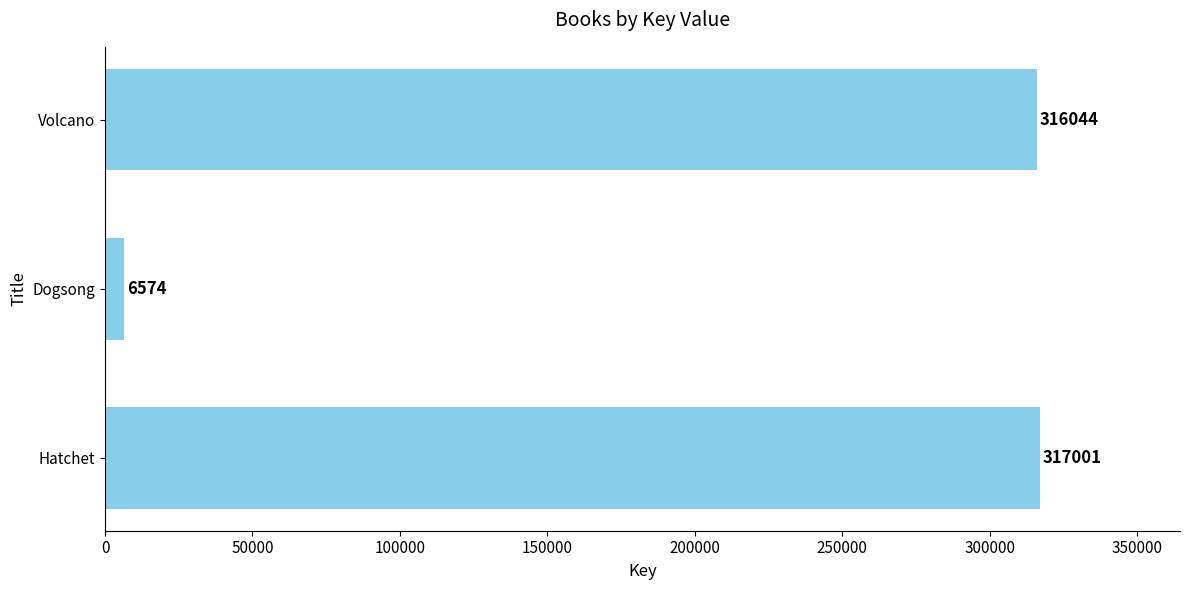

How many bars are there in total?

3